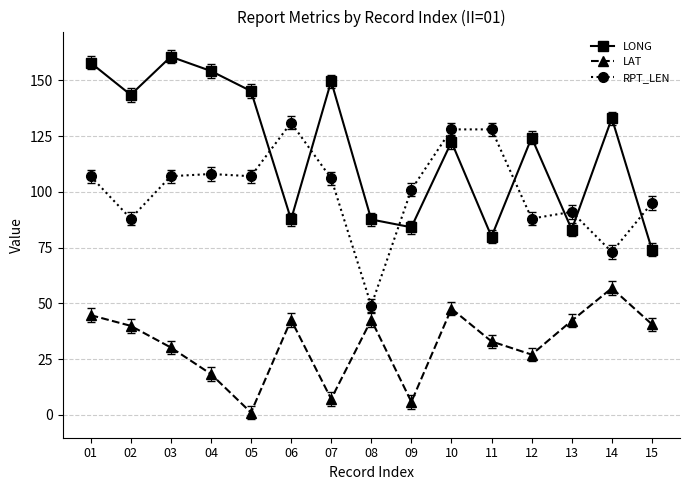

True or false: LONG has more than 0 interior local peaks.

True